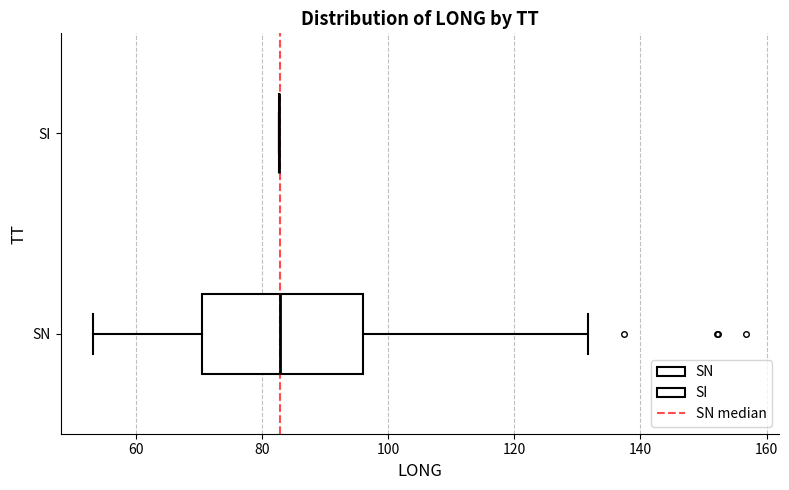

Reading bottom to top, transcribe this box plot: for each box, give where its median line is, the range the box spans, and where its two whiskers end, as read against the x-axis. The values are not printed on the chart, so give them approximately, as read against the axis.

SN: median 82, box 70 to 96, whiskers 54 to 132
SI: box collapsed to a line at 82, whiskers 82 to 82